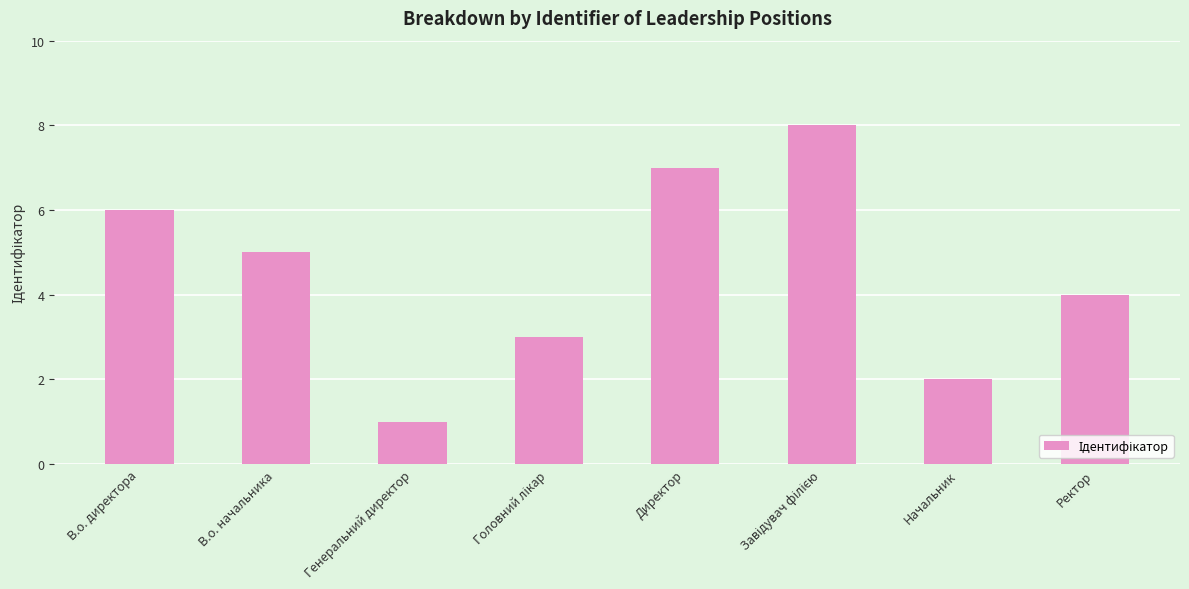

What is the minimum value shown in the chart?

1